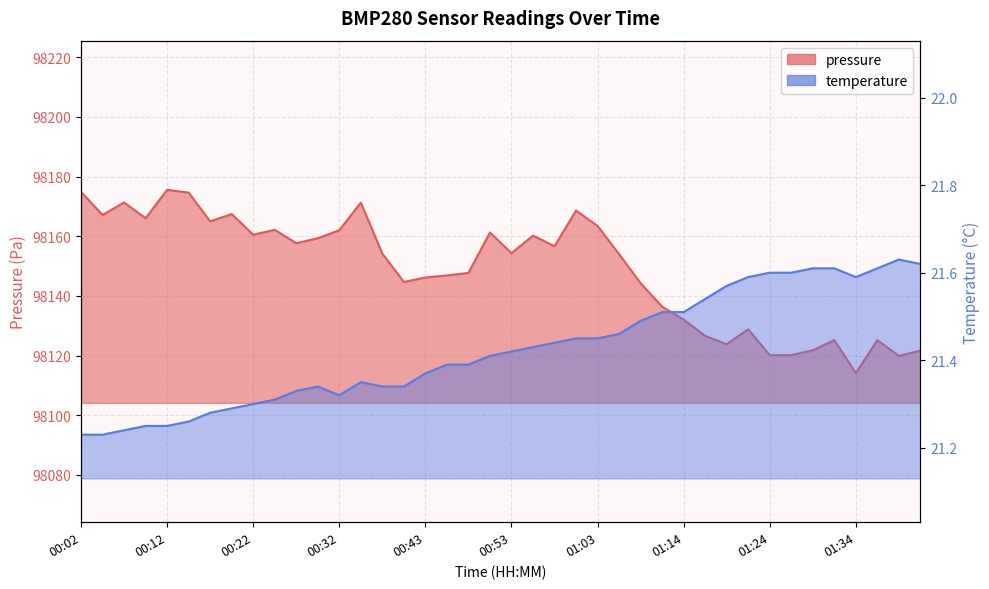

What is the difference between the temperature values at 00:04 and 00:43?

0.1